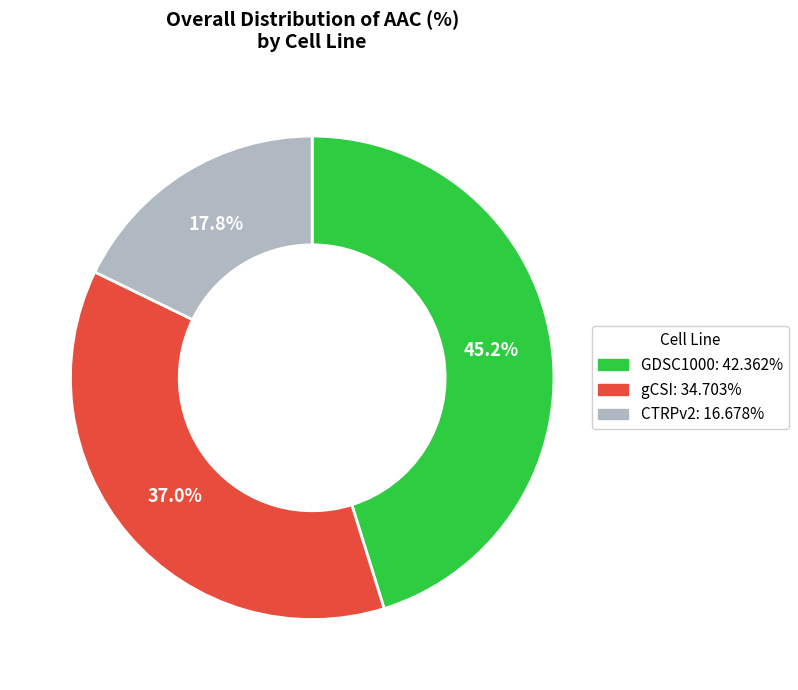

Between GDSC1000 and CTRPv2, which is larger?

GDSC1000